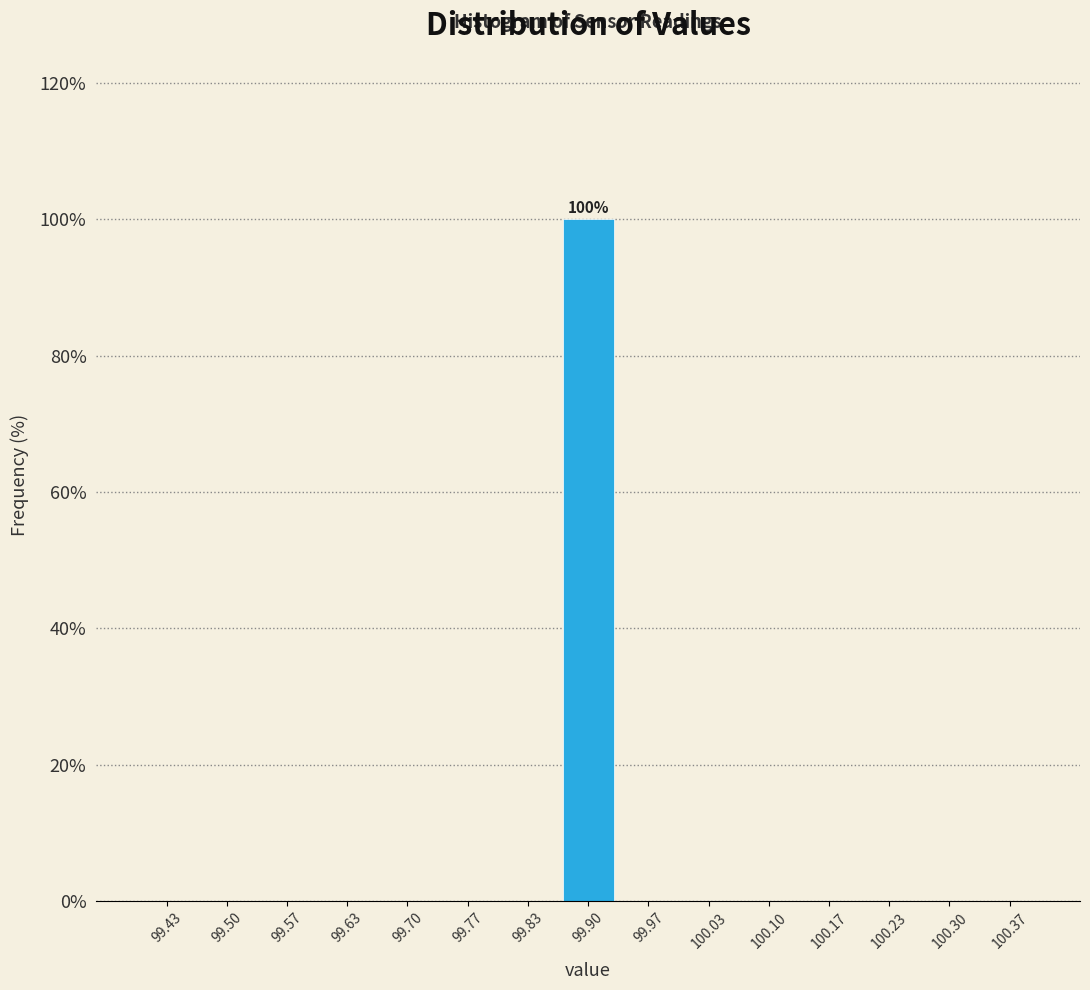

Over which range of the x-axis is the bar tallest?

99.87 to 99.93